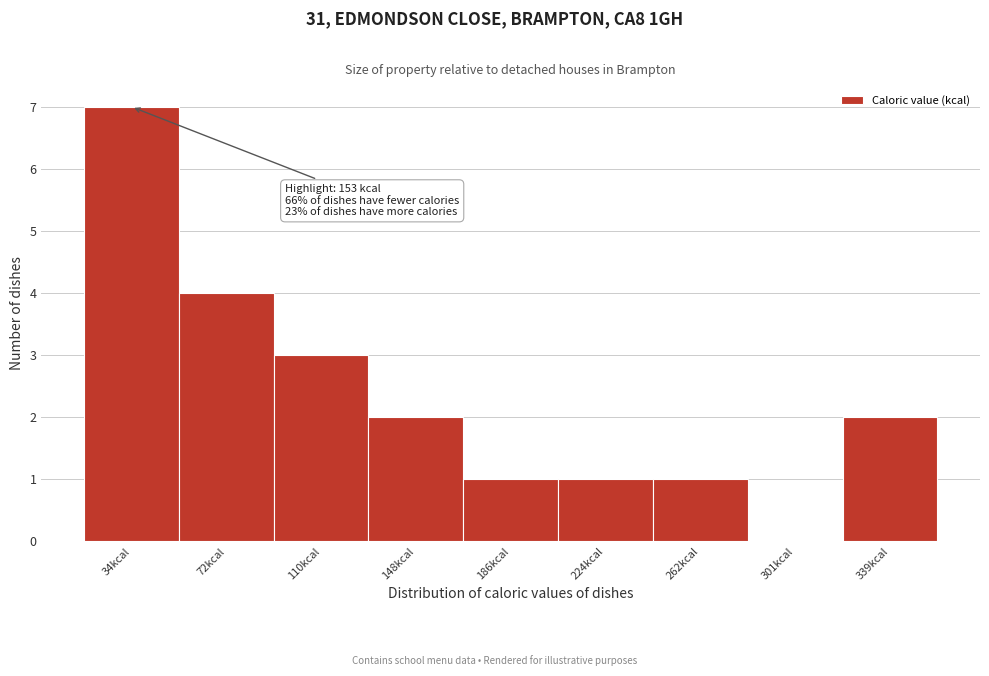

Reading left to right, extract all data points from this chart.

34kcal=7	72kcal=4	110kcal=3	148kcal=2	186kcal=1	224kcal=1	262kcal=1	301kcal=0	339kcal=2